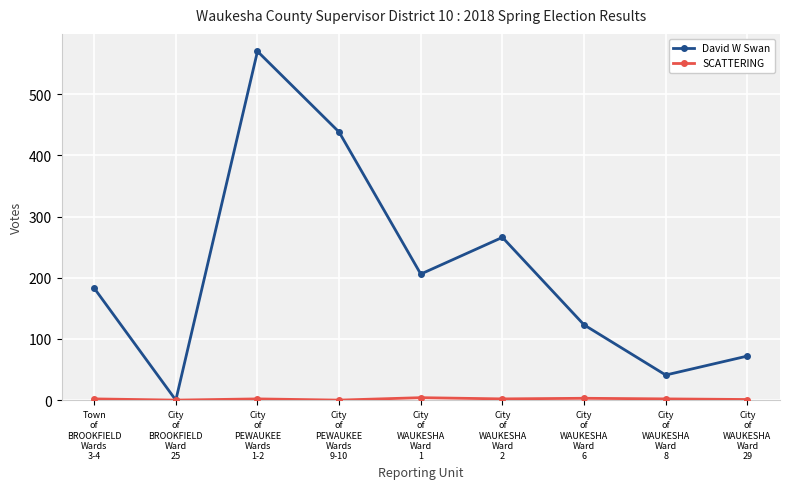

Is it true that David W Swan equals 72 at City
of
WAUKESHA
Ward
29?

True